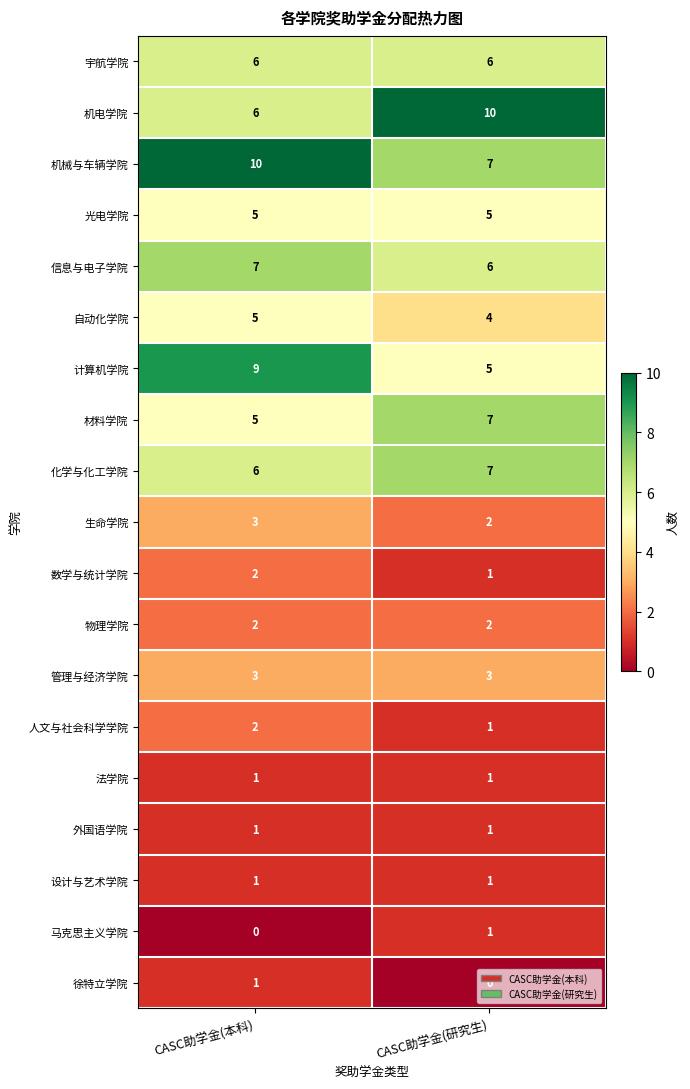

What is the sum of all 管理与经济学院 values?

6